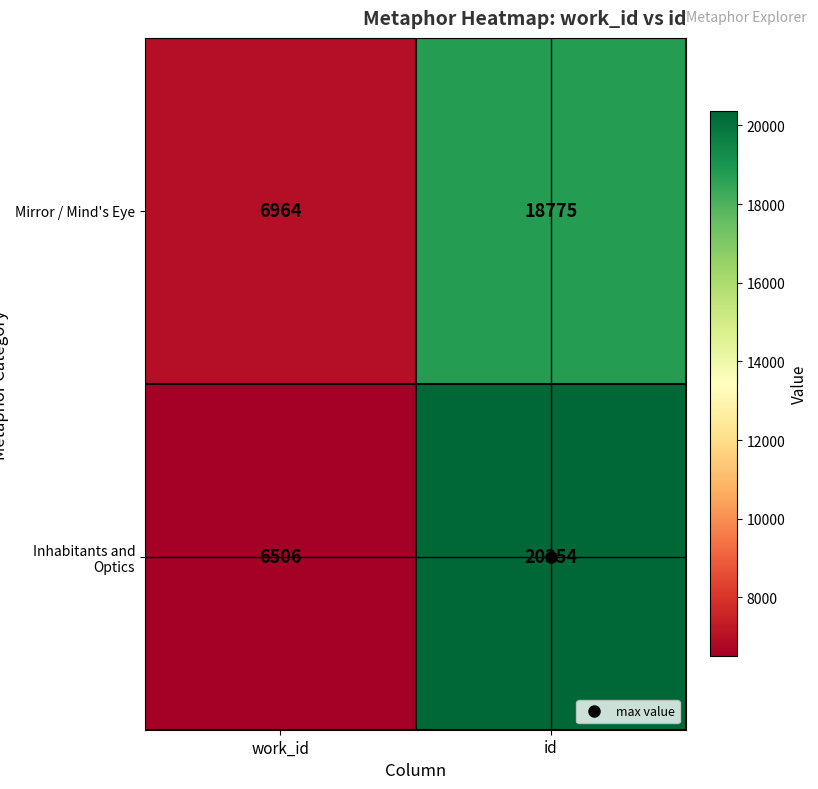

What is the average value of the Inhabitants and Optics series?

13430